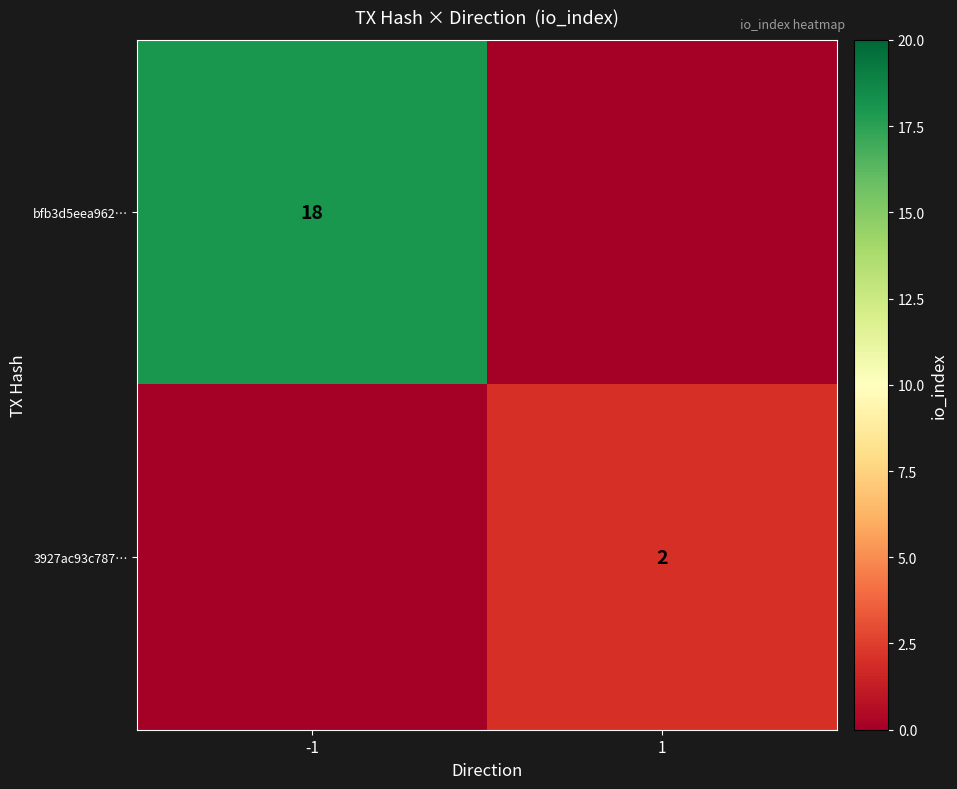

The bfb3d5eea962… series shows 18 at -1. True or false?

True